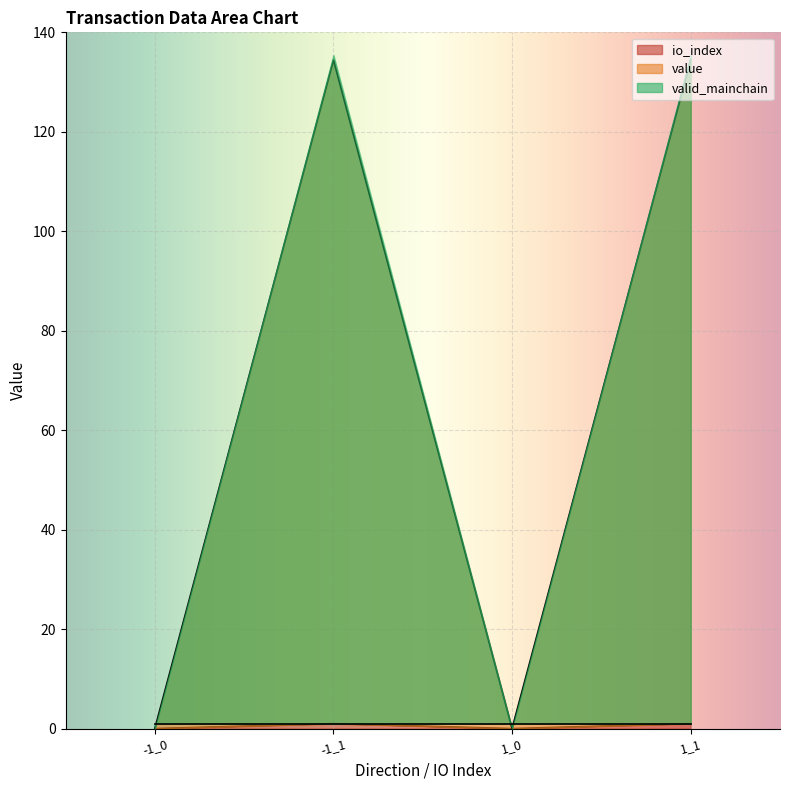

At which category is the sum across all series the highest?

-1_1